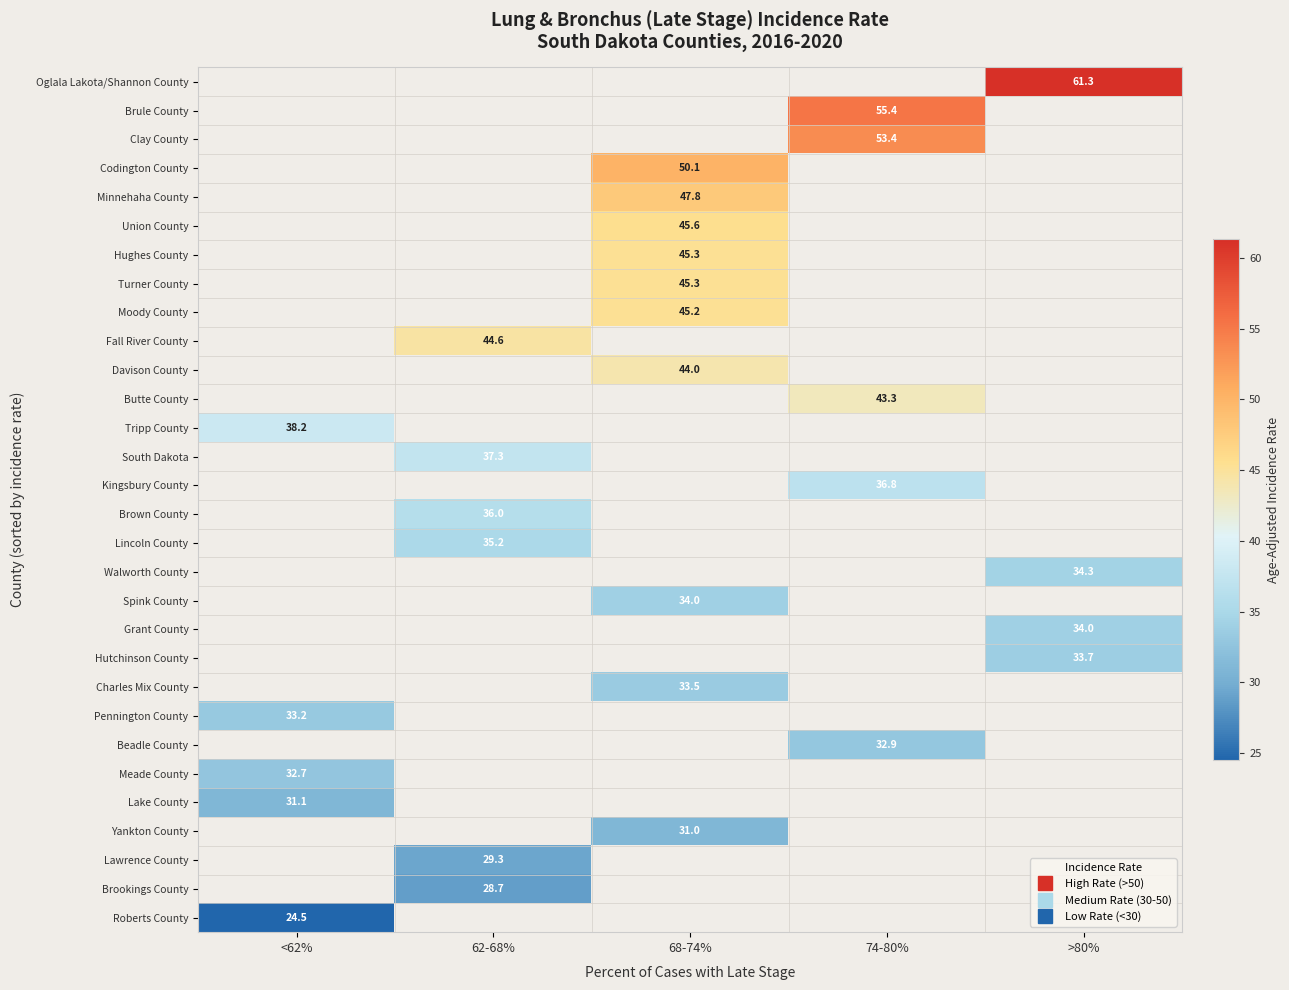

What is the maximum value shown in the chart?

61.3